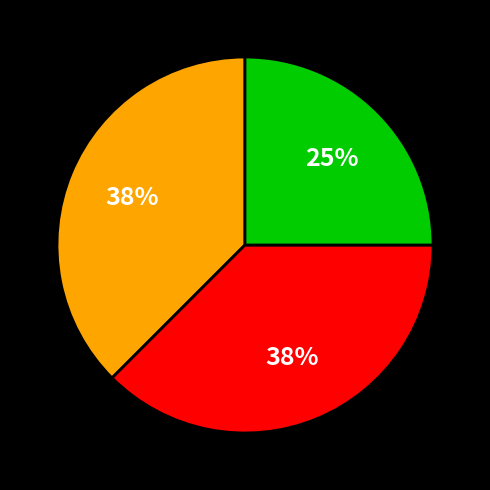

To the nearest percent, what is the average slice percentage?

33%